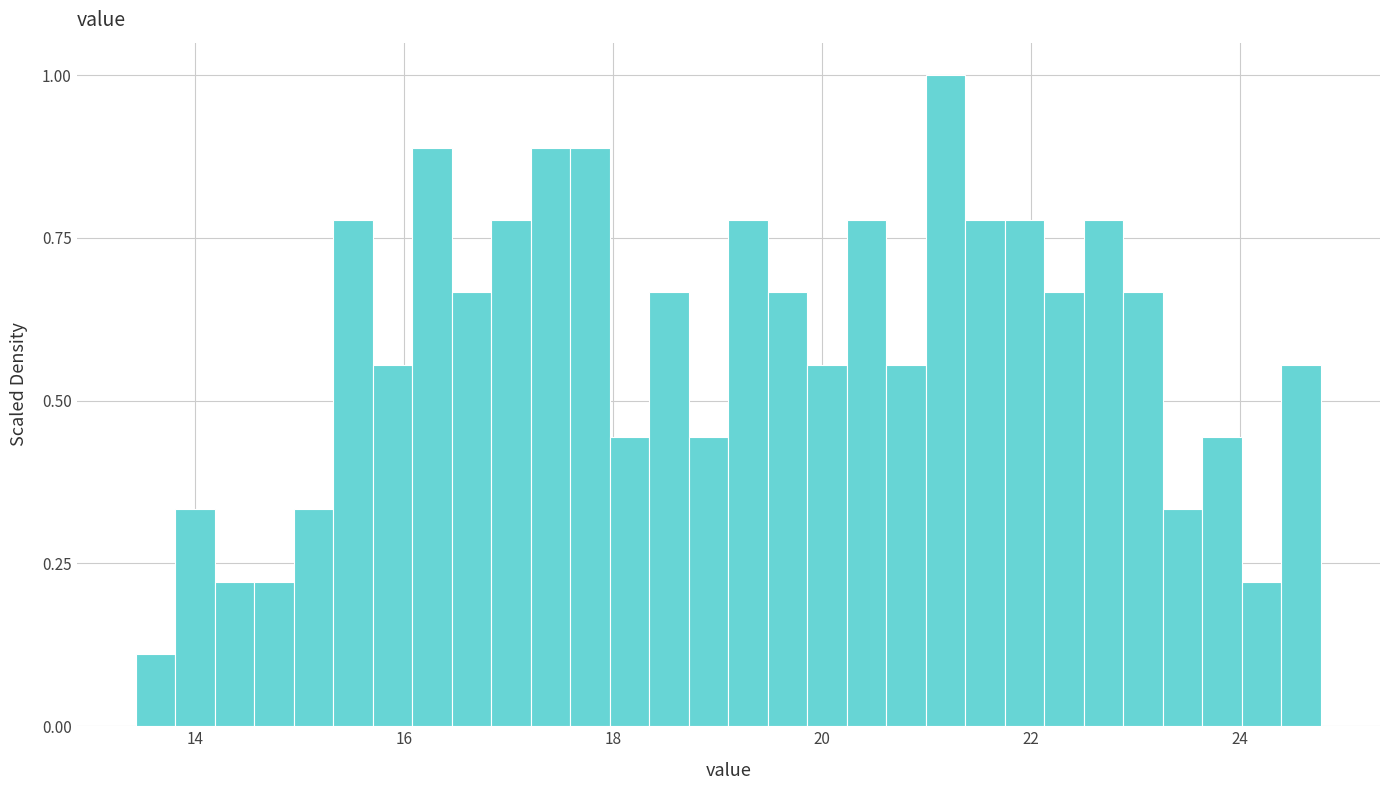

Around what value on the x-axis is the tallest bar? Give the approximate position of its centre, as read against the axis.

21.2